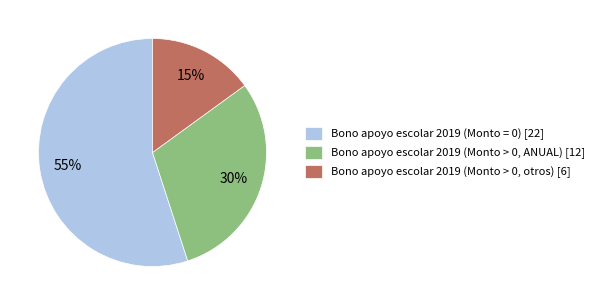

The Bono apoyo escolar 2019 (Monto = 0) [22] slice represents 55% of the pie. True or false?

True